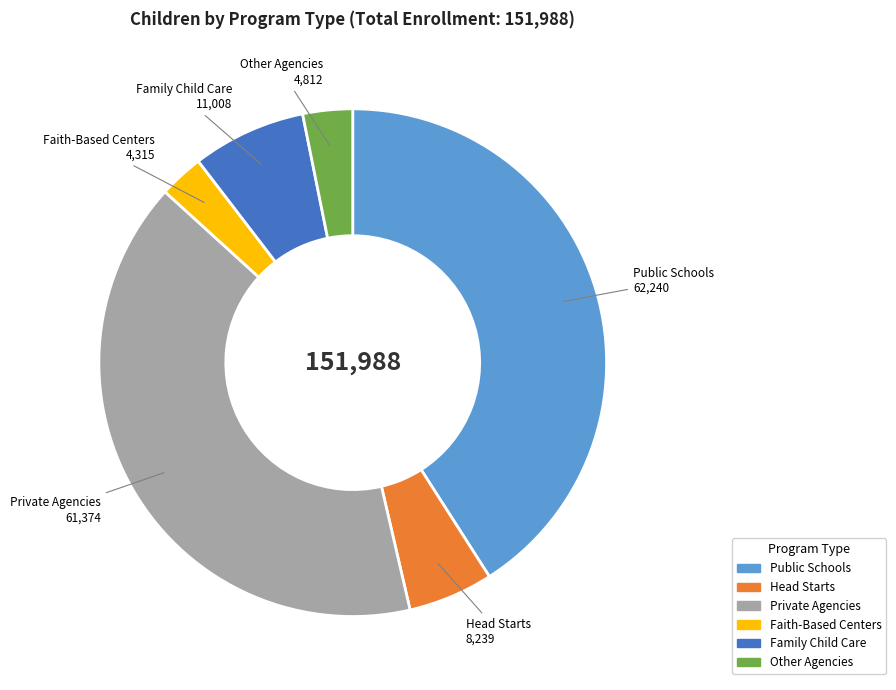

What is the largest slice in the pie chart?

Public Schools